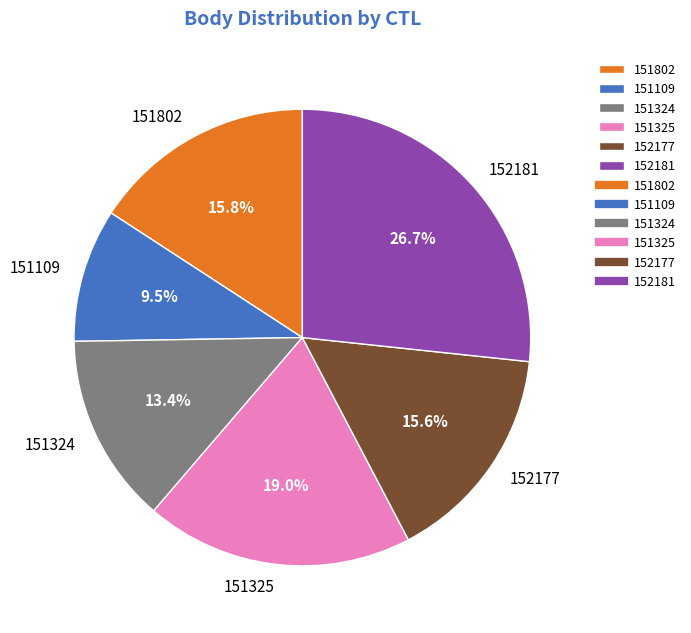

To the nearest percent, what is the difference between the 152181 and 152177 slice percentages?

11%